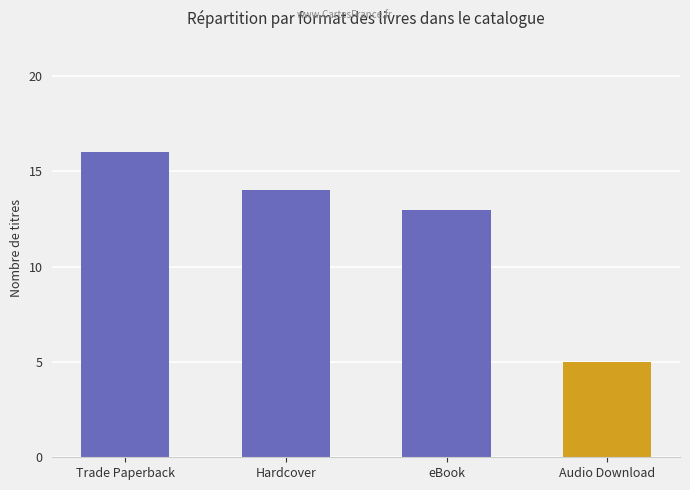

What is the label of the 4th bar from the left?

Audio Download